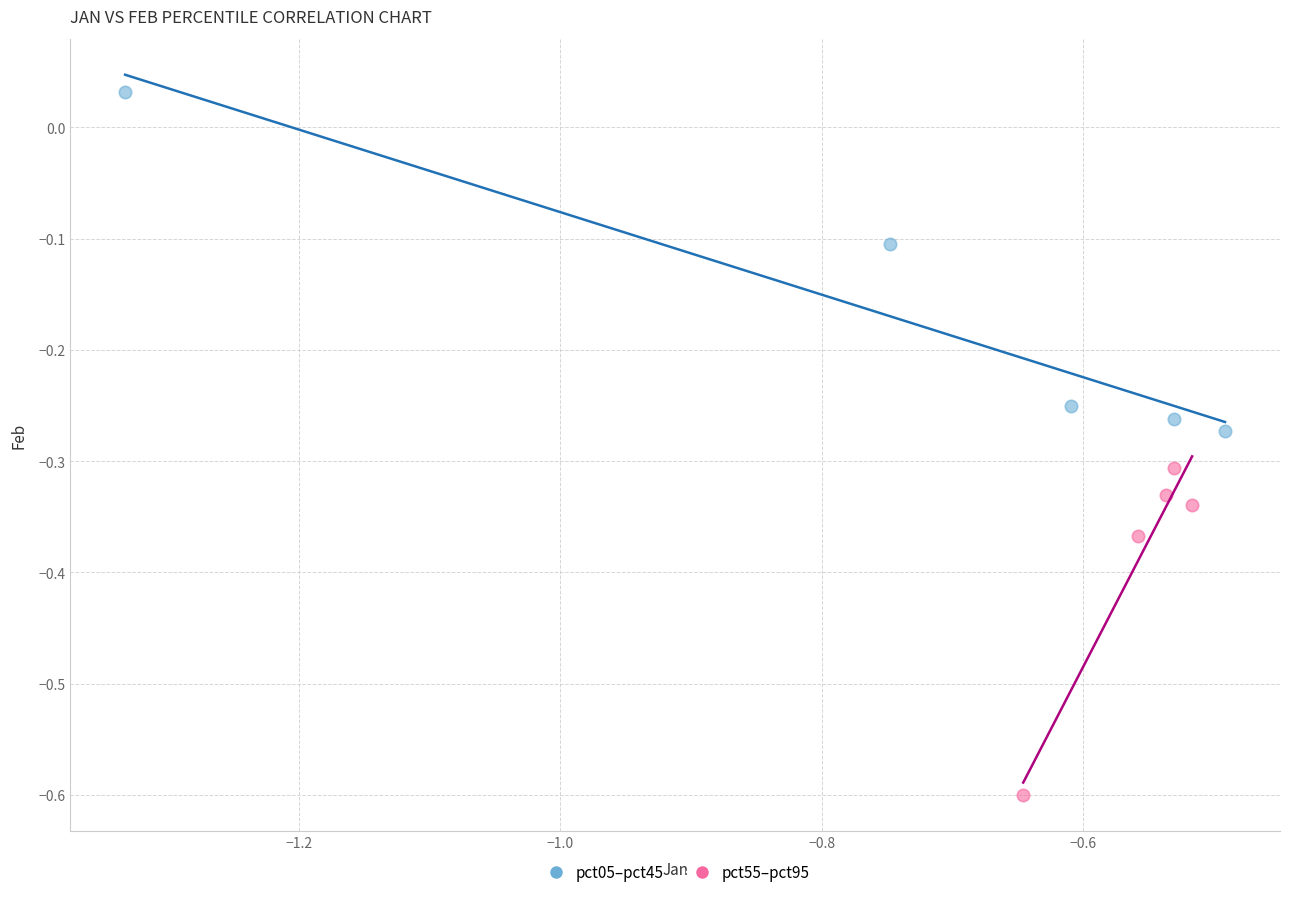

Which series contains the lowest Y value?

pct55–pct95